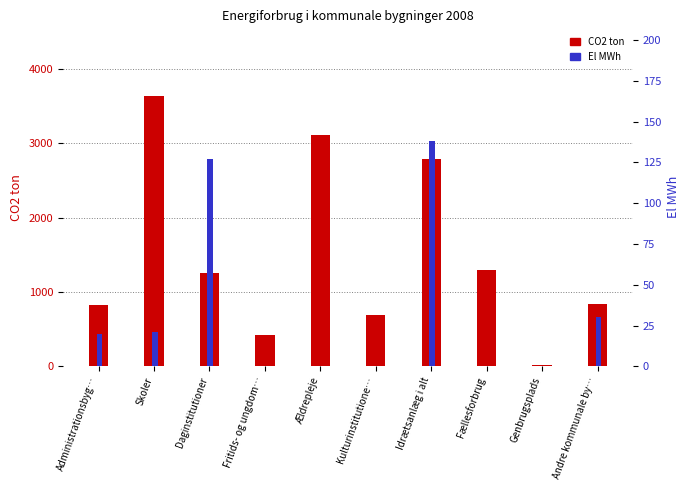

Which label corresponds to the smallest value in the chart?

Fritids- og ungdom…